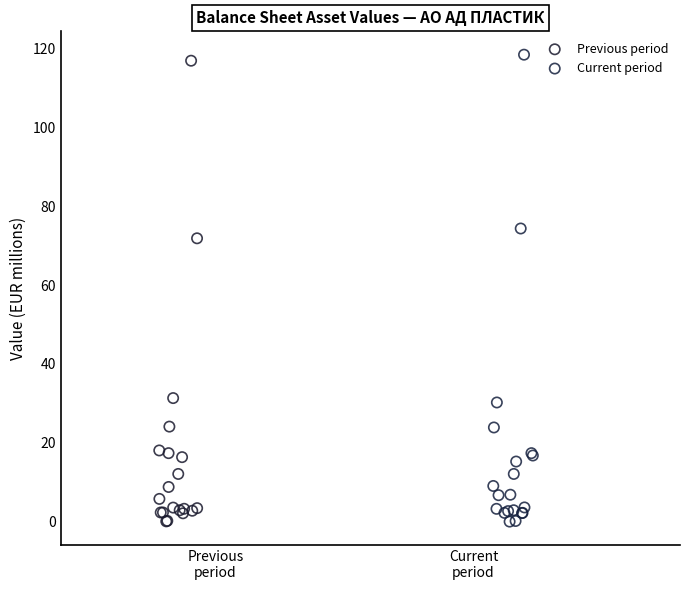

What are all the series names shown in the legend?

Previous period, Current period